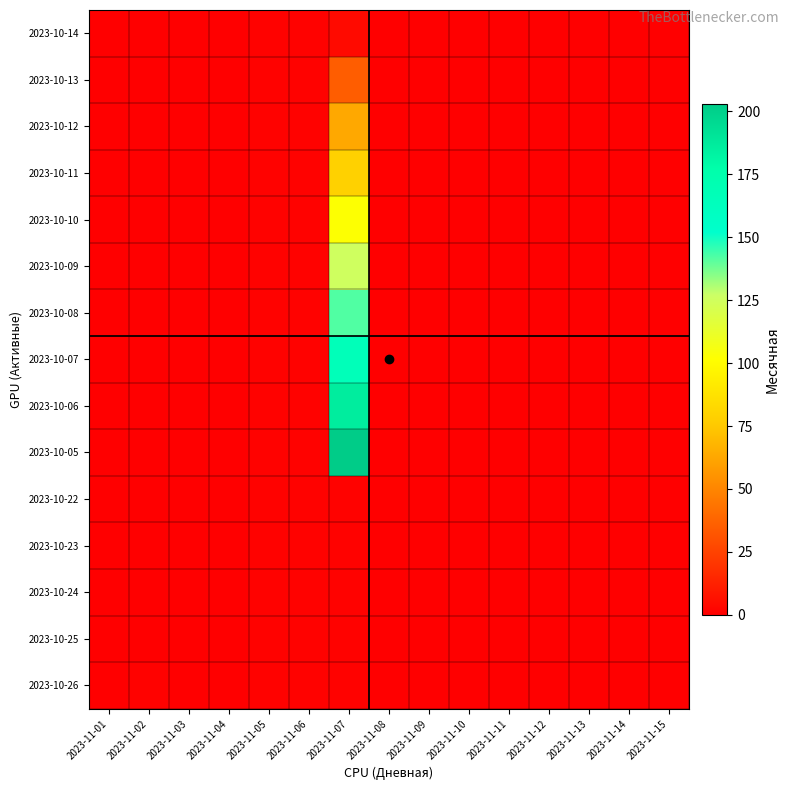

Which label corresponds to the largest value in the chart?

2023-11-07